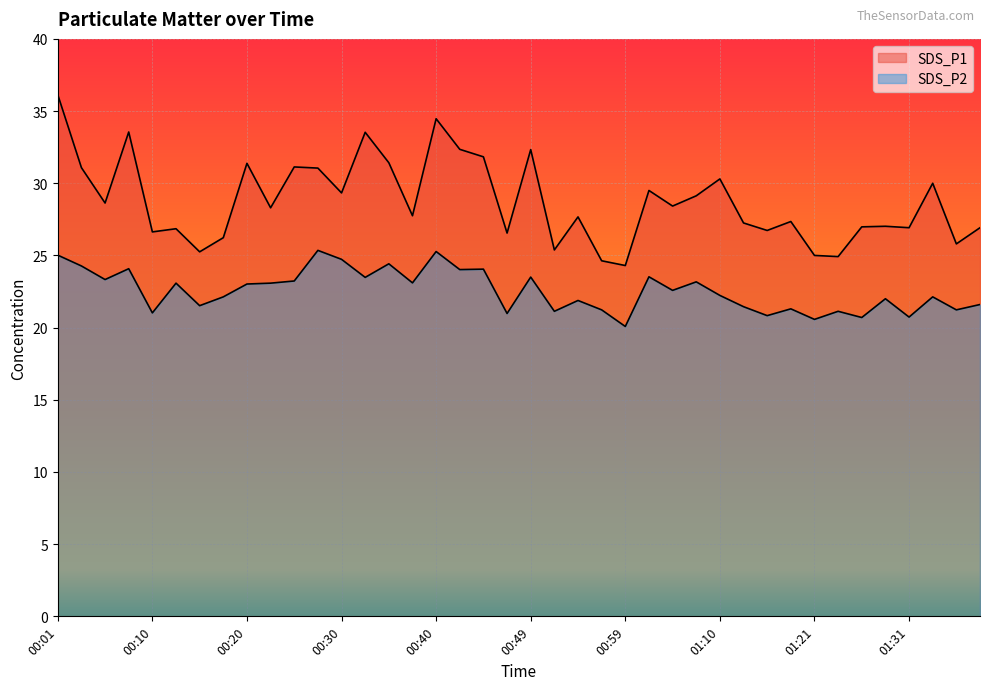

What are all the series names shown in the legend?

SDS_P1, SDS_P2